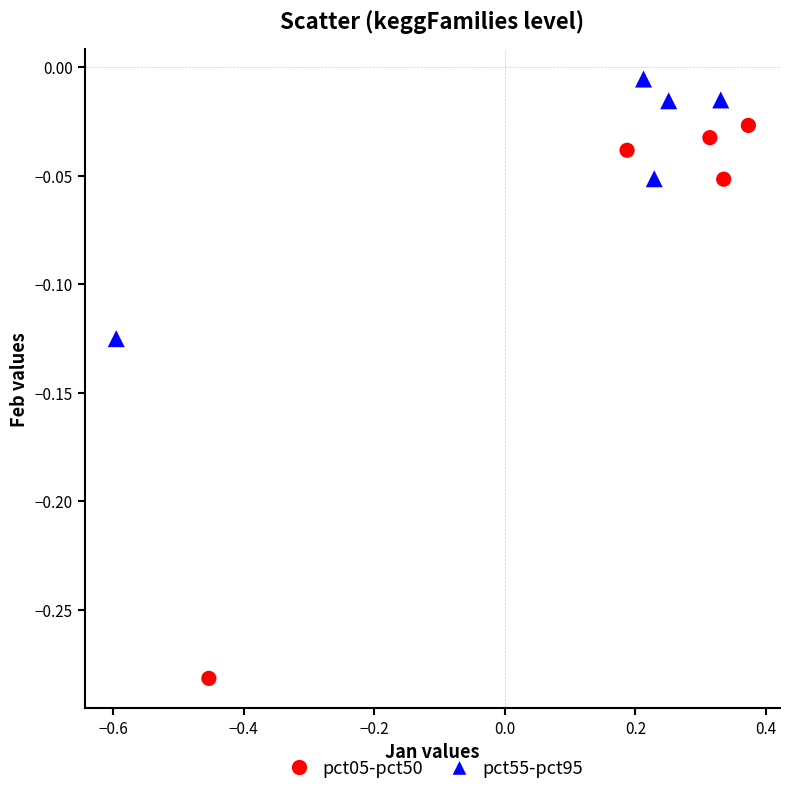

Which series contains the highest Y value?

pct55-pct95